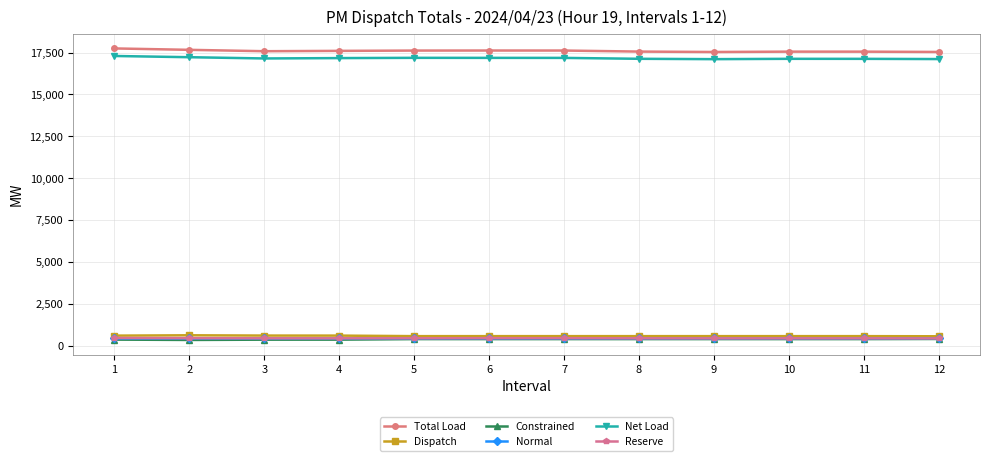

True or false: Reserve has more than 0 interior local peaks.

True